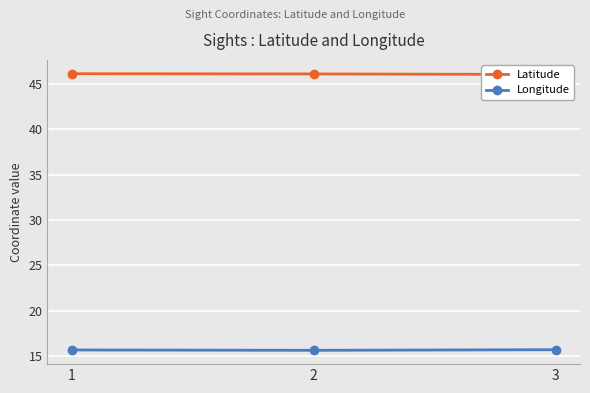

Which series has the largest range (max minus min)?

Latitude